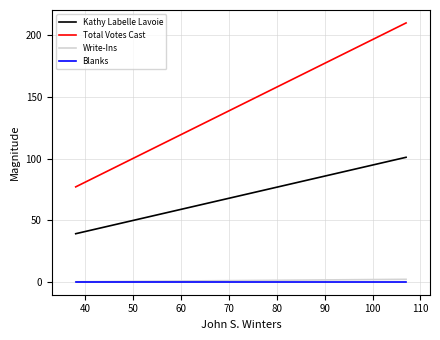

How many lines are shown in the chart?

4